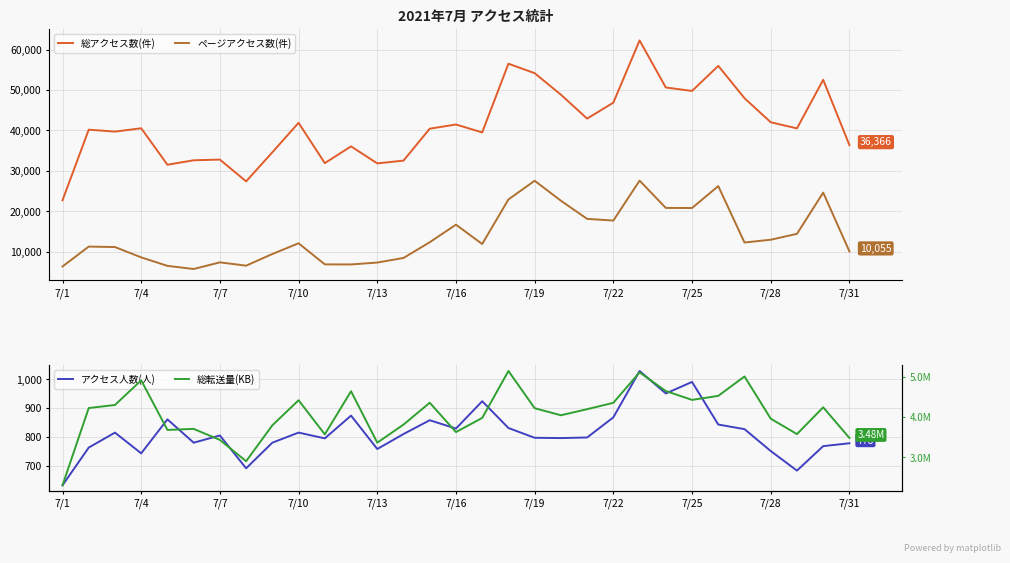

Which category has the highest value in the ページアクセス数(件) series?

22